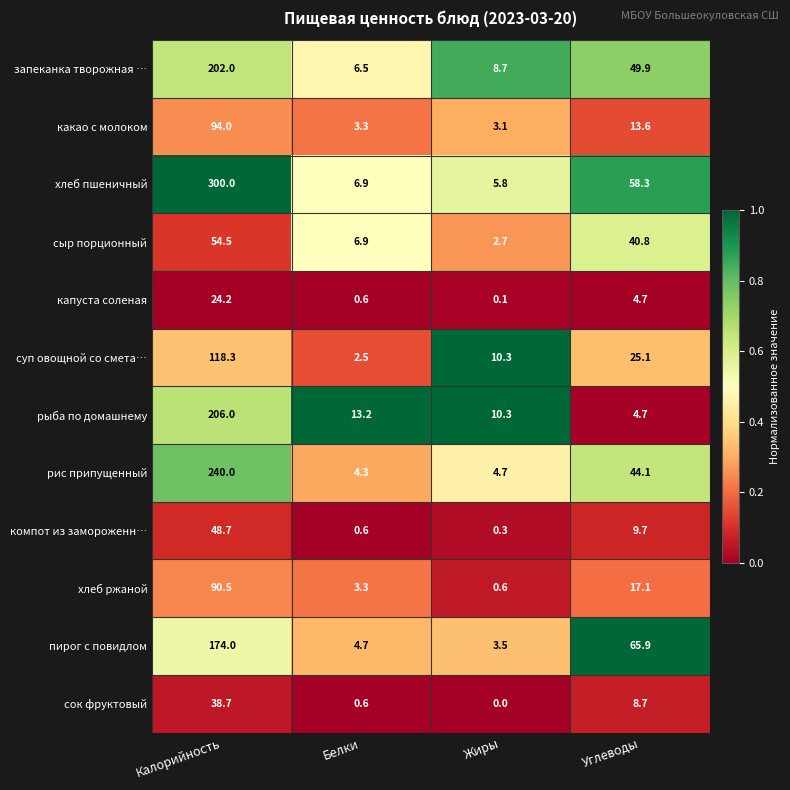

At which label is капуста соленая closest to 12?

Углеводы